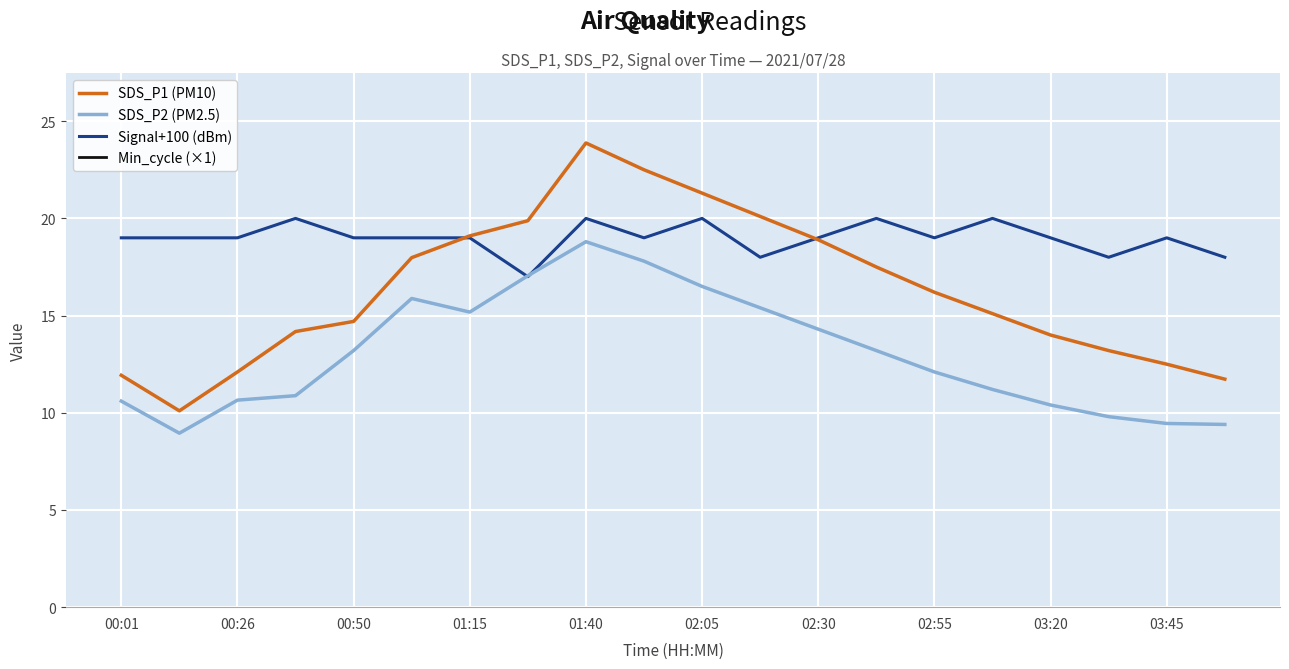

True or false: SDS_P1 (PM10) and SDS_P2 (PM2.5) intersect in this chart.

False